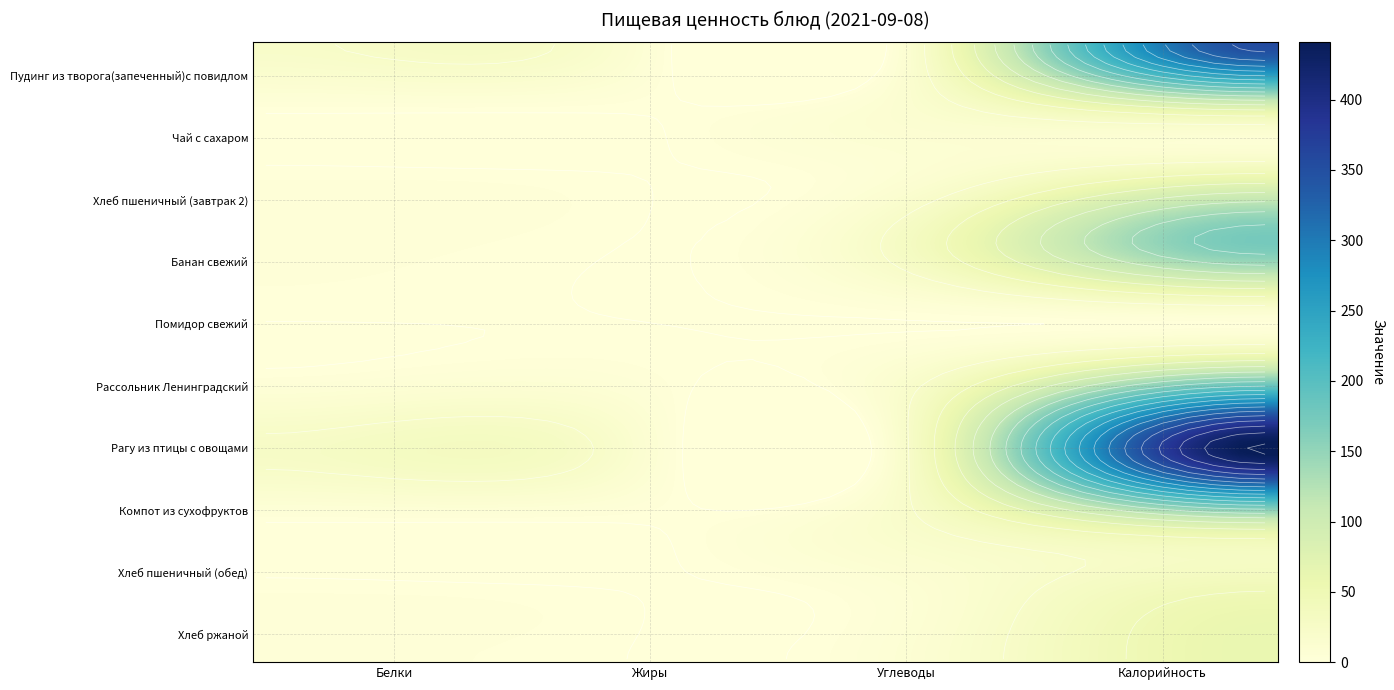

Is it true that Банан свежий equals 1.7 at Белки?

False